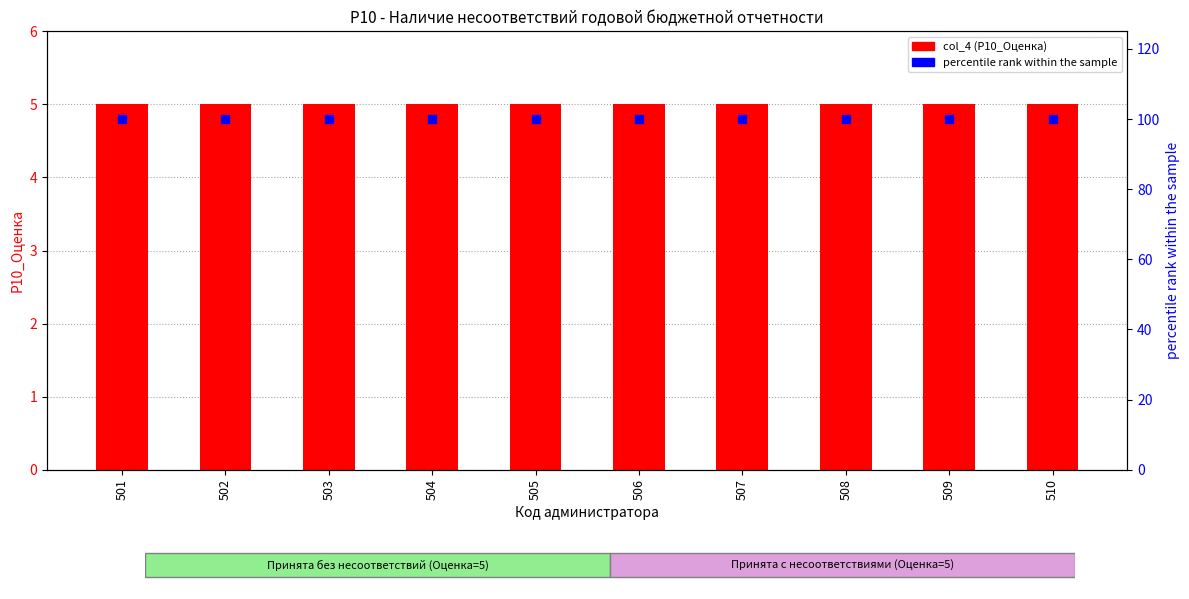

Which series has the widest spread of Y values?

col_4 (P10_Оценка)